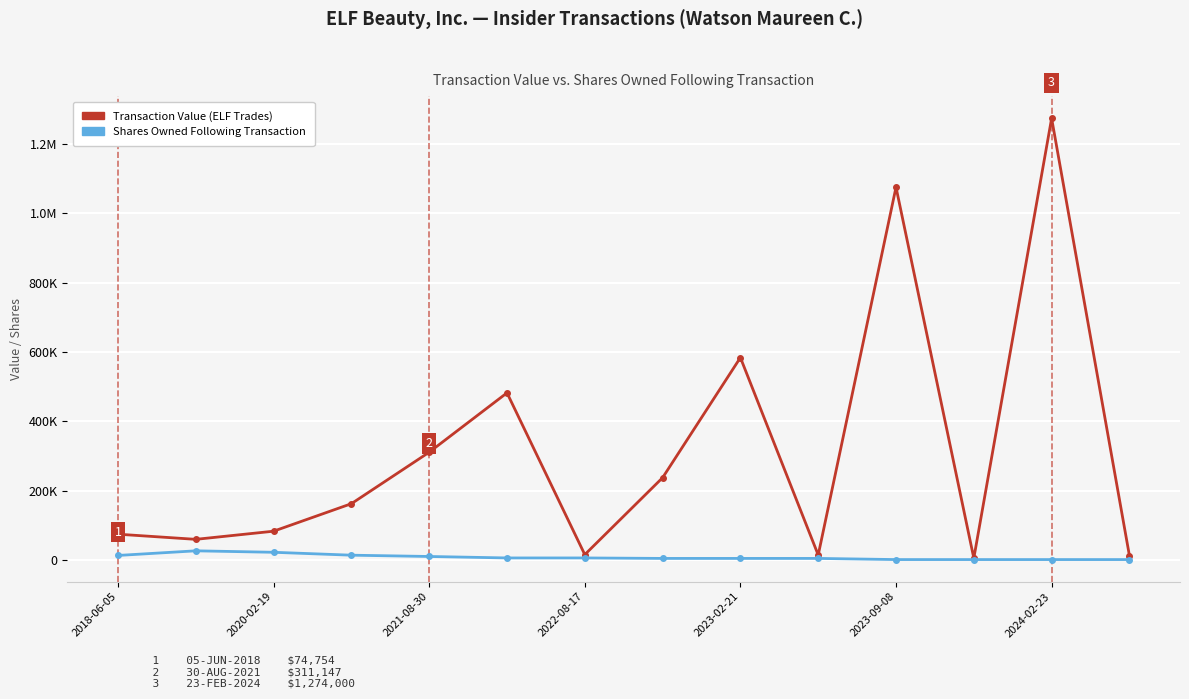

At how many categories does at least one series exceed 125481?

7